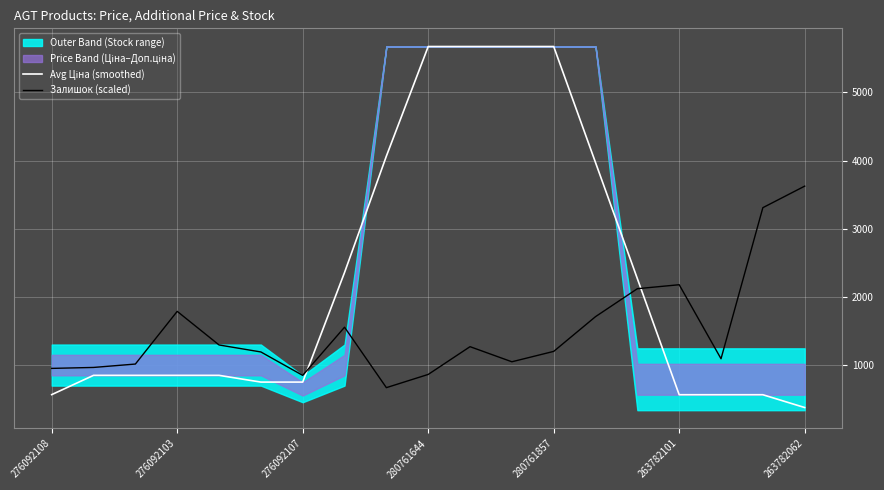

Does the chart display data point markers on the line(s)?

No